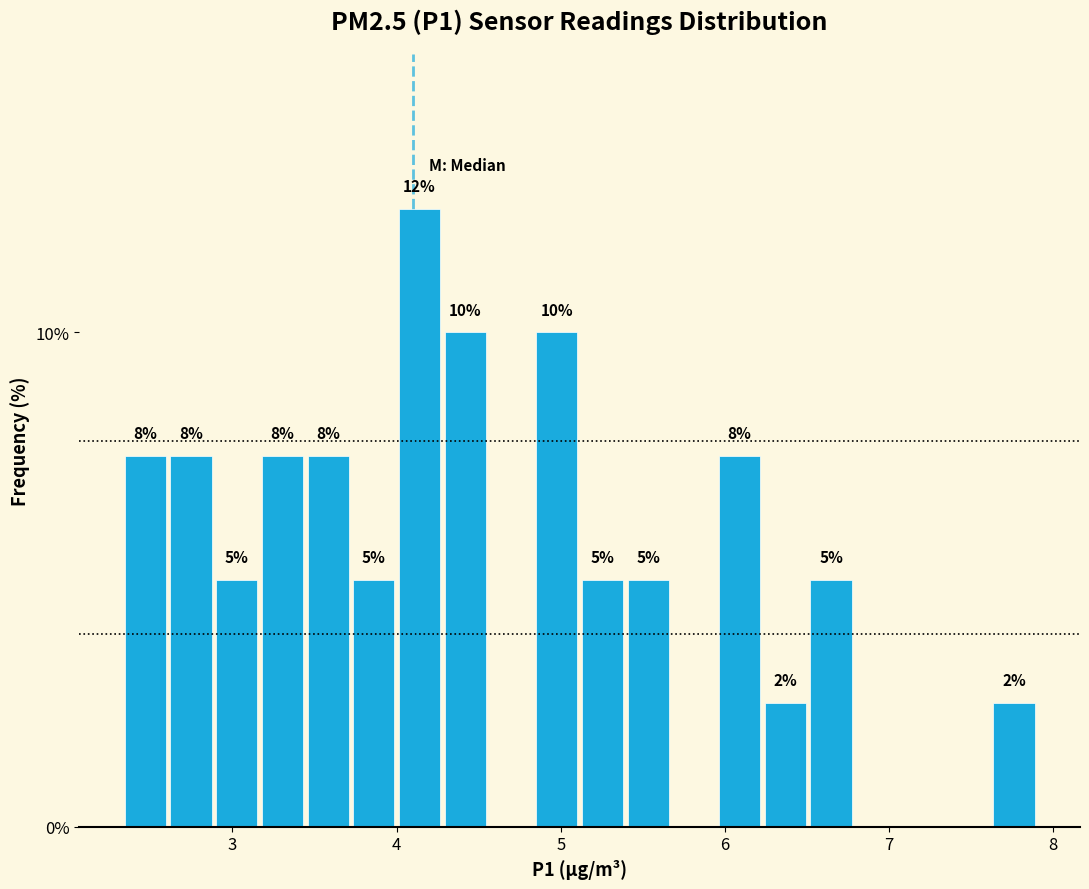

Read against the x-axis, roughly where is the centre of the tallest bar?

4.1